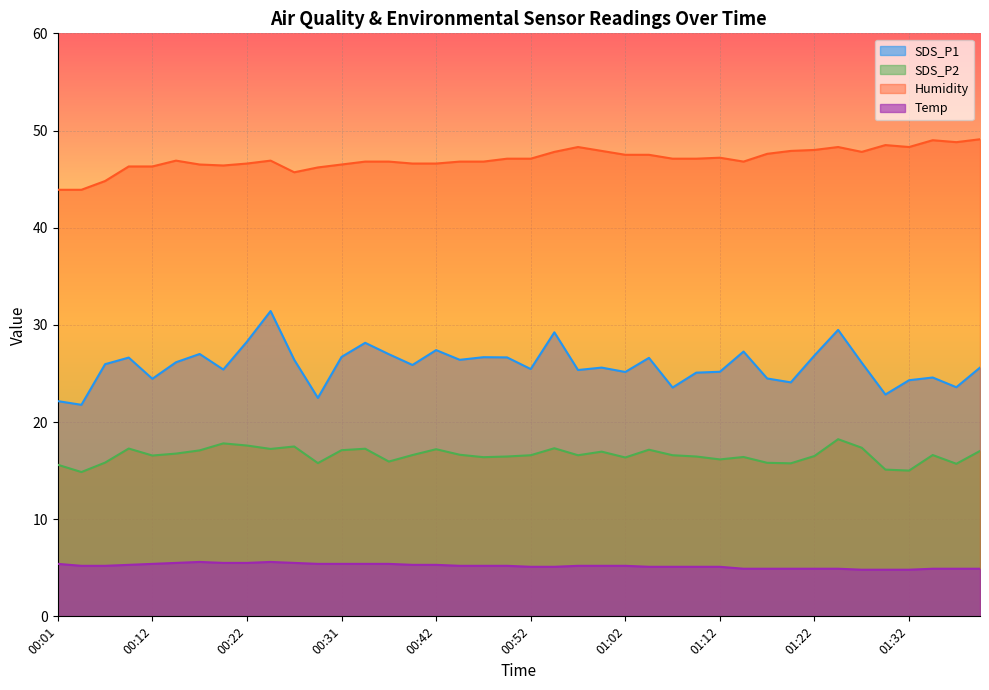

Rank the series by their maximum value, from lowest to highest.

Temp, SDS_P2, SDS_P1, Humidity